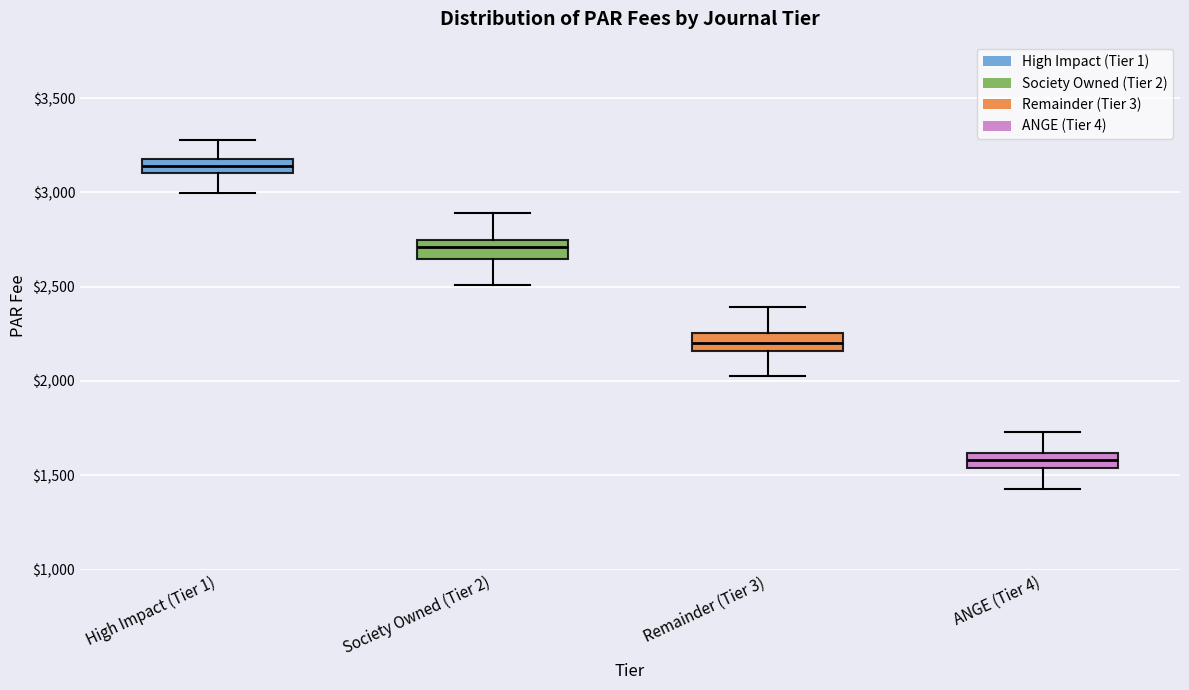

Where does the upper whisker of the box for High Impact (Tier 1) end on the y-axis? The values are not printed on the chart, so give them approximately, as read against the axis.

3300